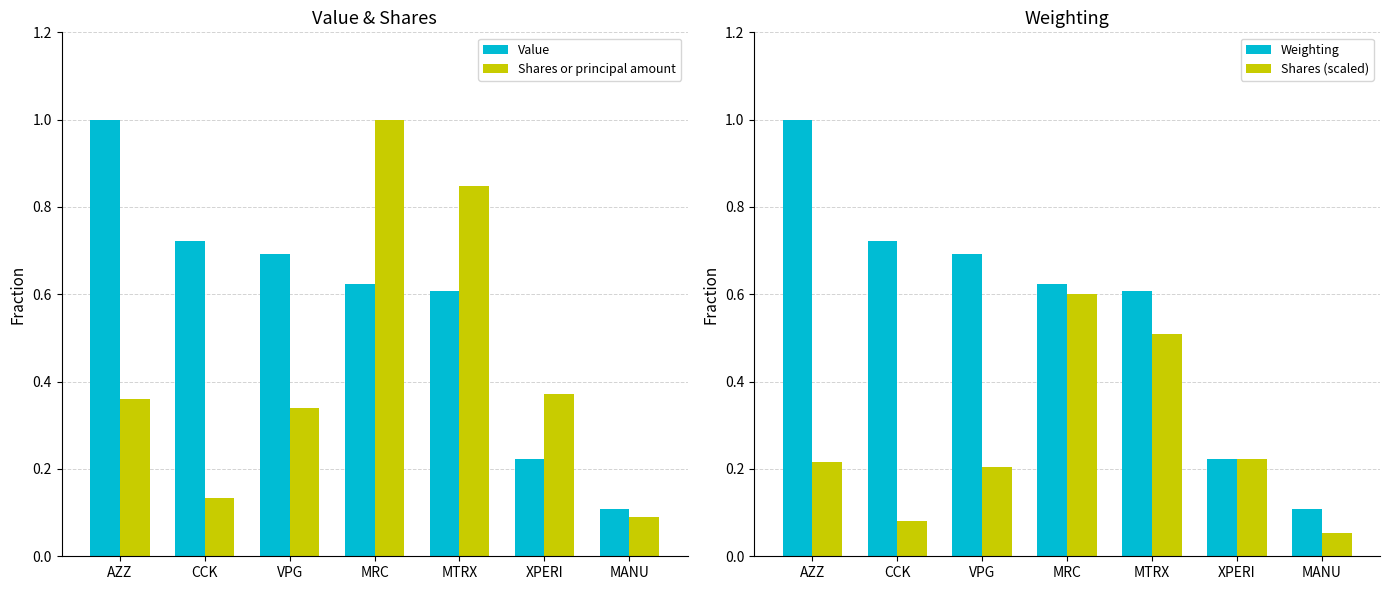

Read the Shares (scaled) value at MTRX.

0.5